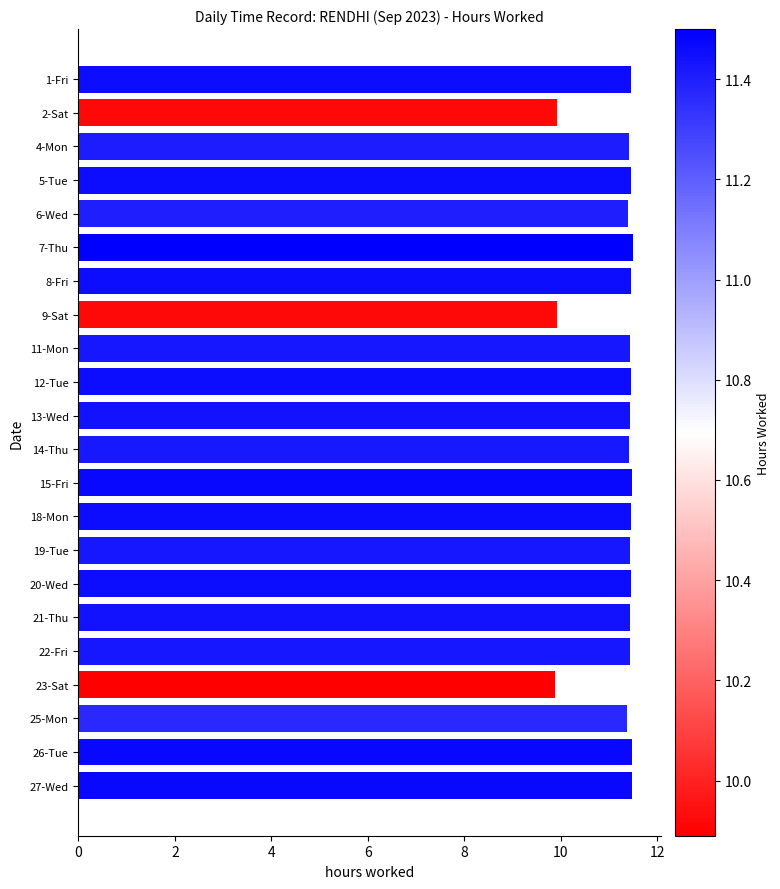

Are the bars grouped side by side (vs. stacked)?

No